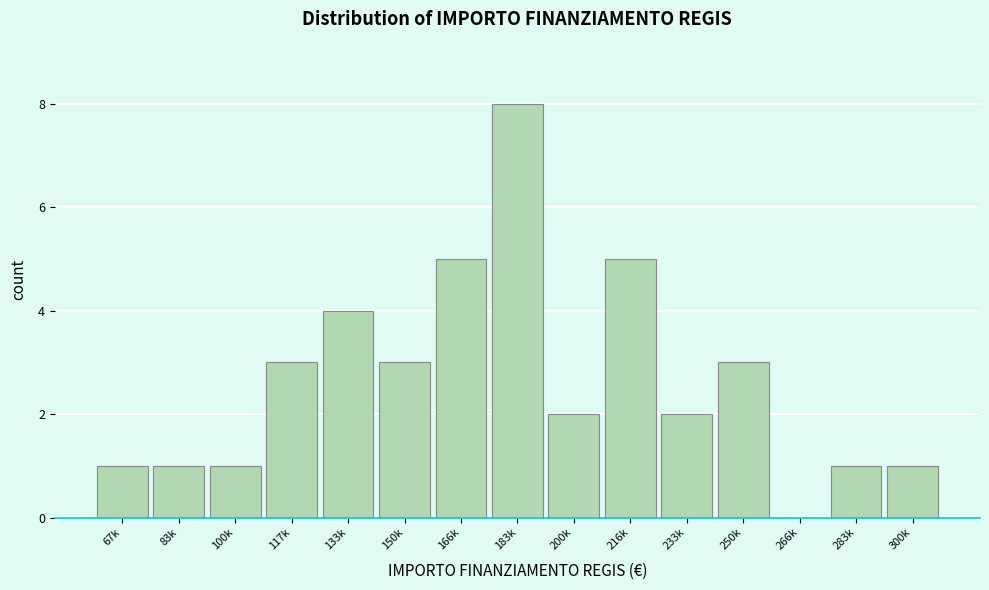

Reading left to right, what are all the values shown in this chart?

67k=1	83k=1	100k=1	117k=3	133k=4	150k=3	166k=5	183k=8	200k=2	216k=5	233k=2	250k=3	266k=0	283k=1	300k=1